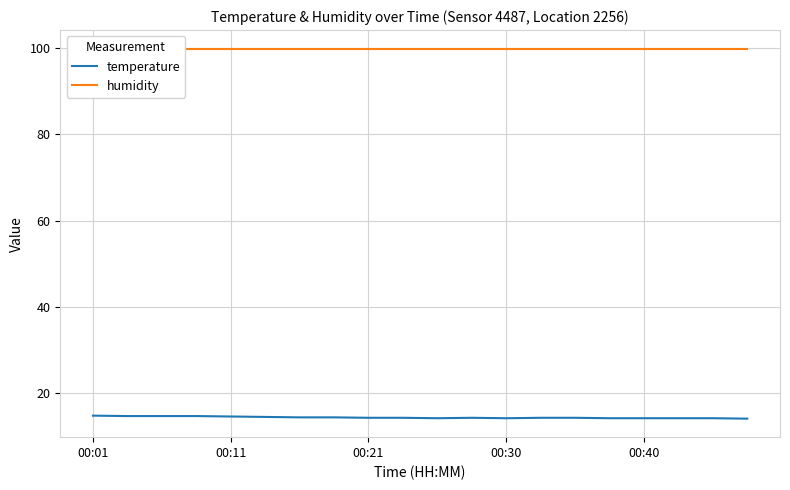

What is the minimum value for temperature?

14.1